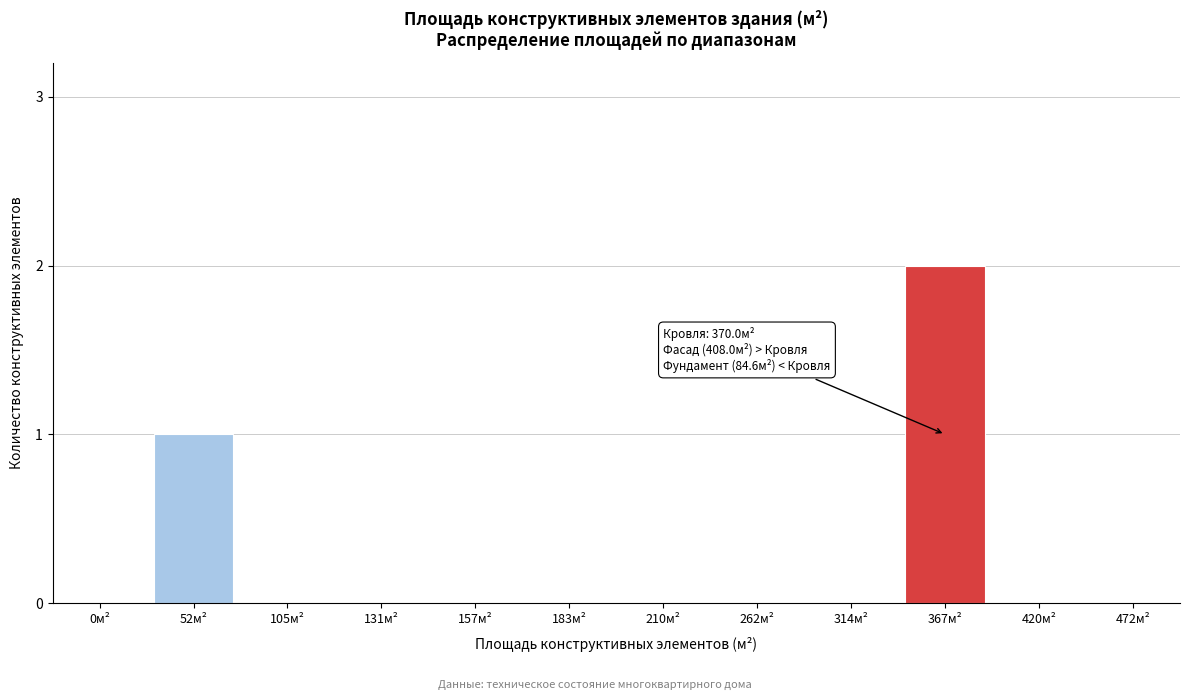

Reading left to right, list all the values displayed in this chart.

0м²=0	52м²=1	105м²=0	131м²=0	157м²=0	183м²=0	210м²=0	262м²=0	314м²=0	367м²=2	420м²=0	472м²=0